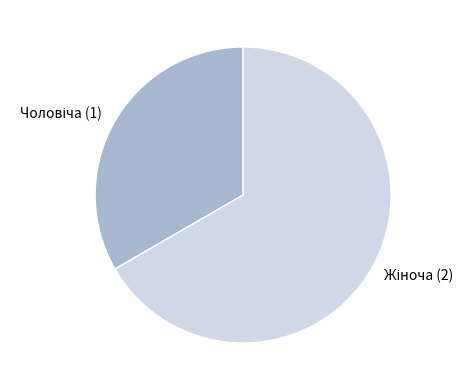

Count the number of slices in the pie.

2